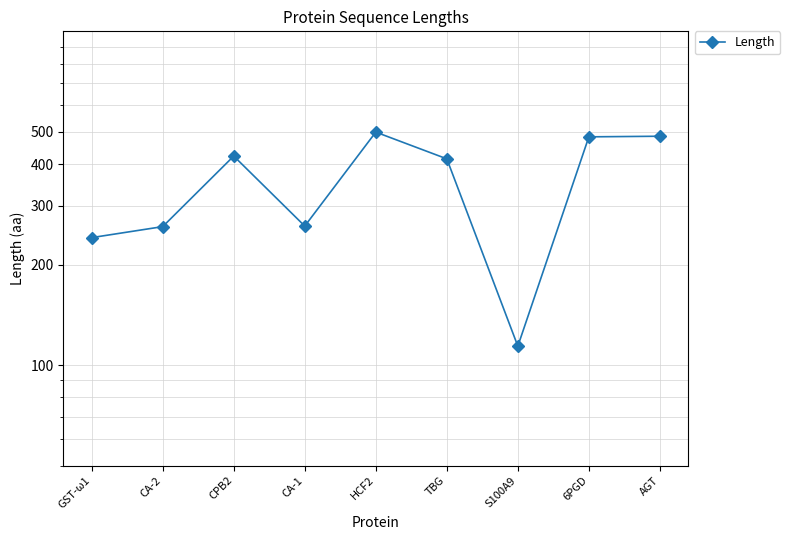

How many distinct data groups are displayed?

1